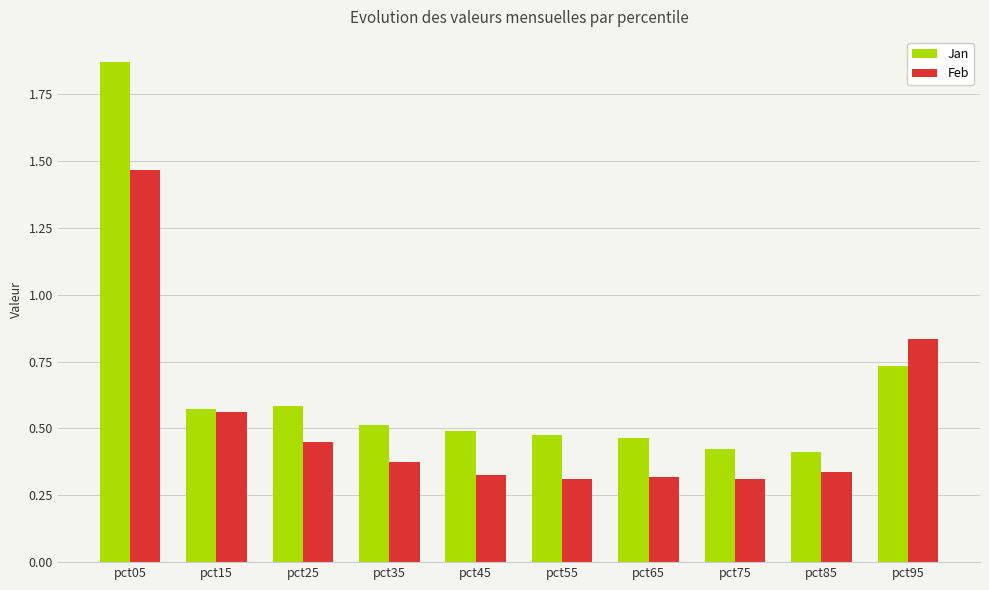

At which label does Jan reach its peak?

pct05